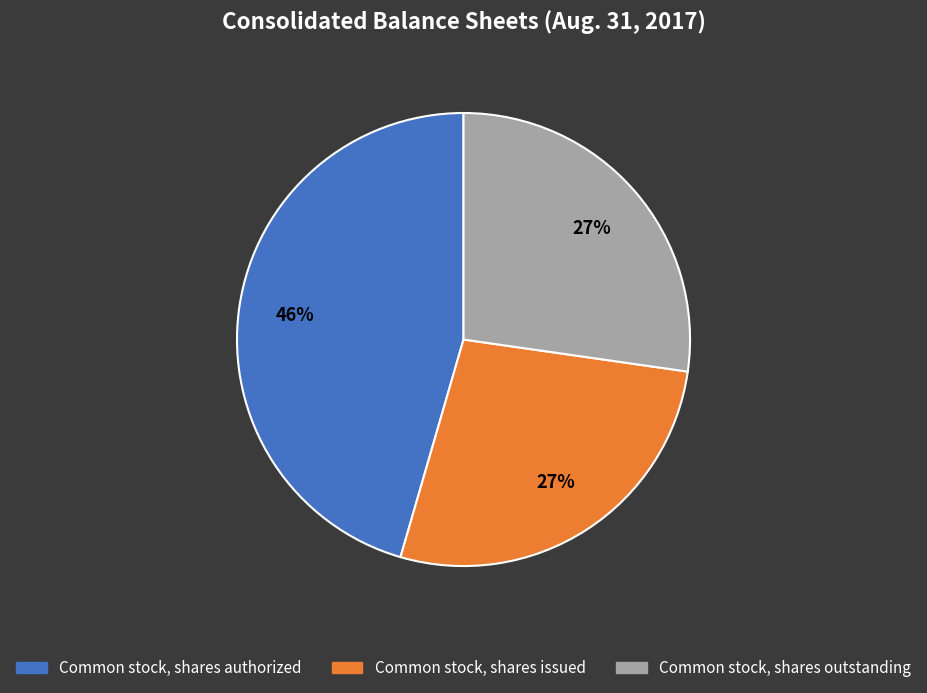

Do Common stock, shares authorized and Common stock, shares issued together represent more than half of the pie?

Yes